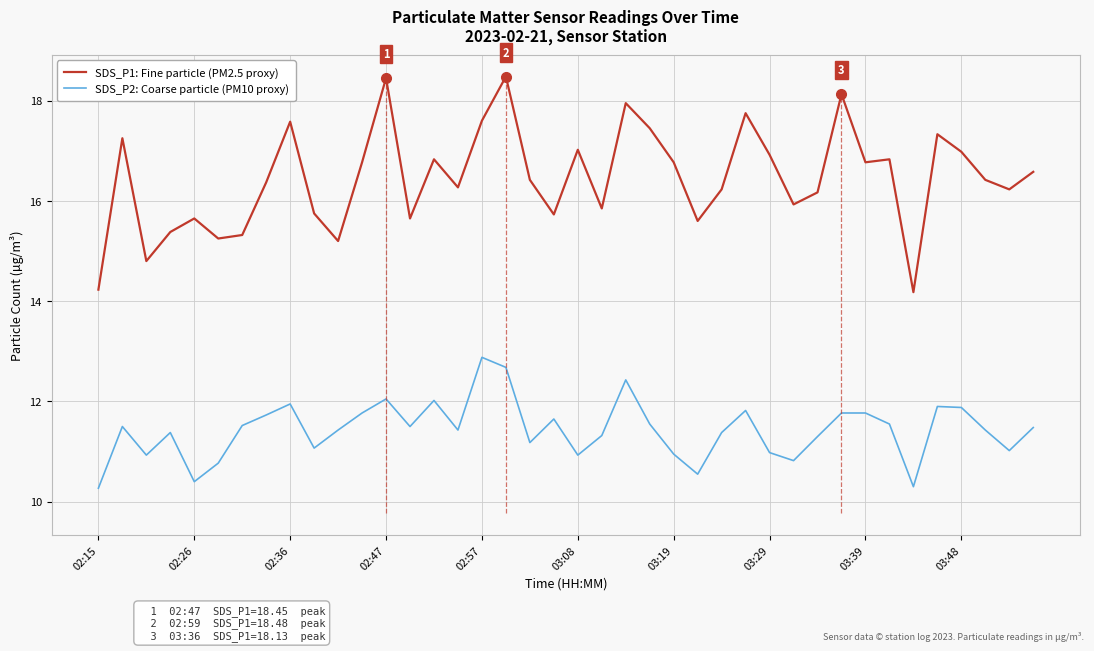

What is the highest value of the SDS_P1: Fine particle (PM2.5 proxy) series?

18.5